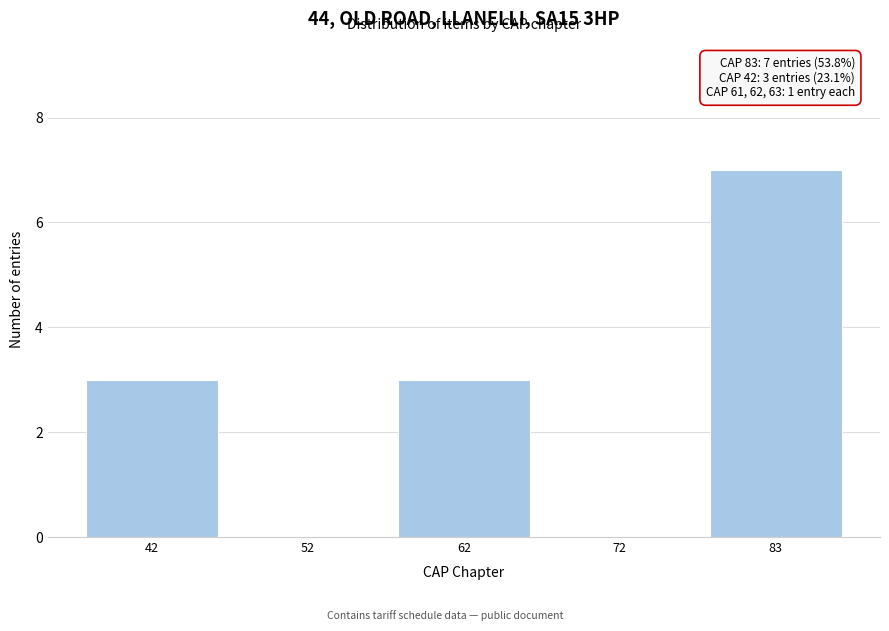

Reading right to left, transcribe all the data shown in this chart.

83=7	72=0	62=3	52=0	42=3